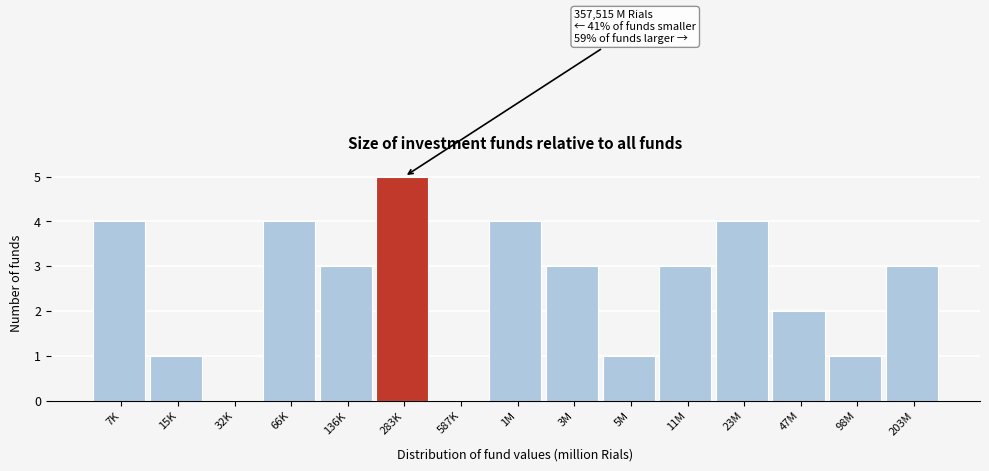

Reading left to right, what are all the values shown in this chart?

7K=4	15K=1	32K=0	66K=4	136K=3	283K=5	587K=0	1M=4	3M=3	5M=1	11M=3	23M=4	47M=2	98M=1	203M=3